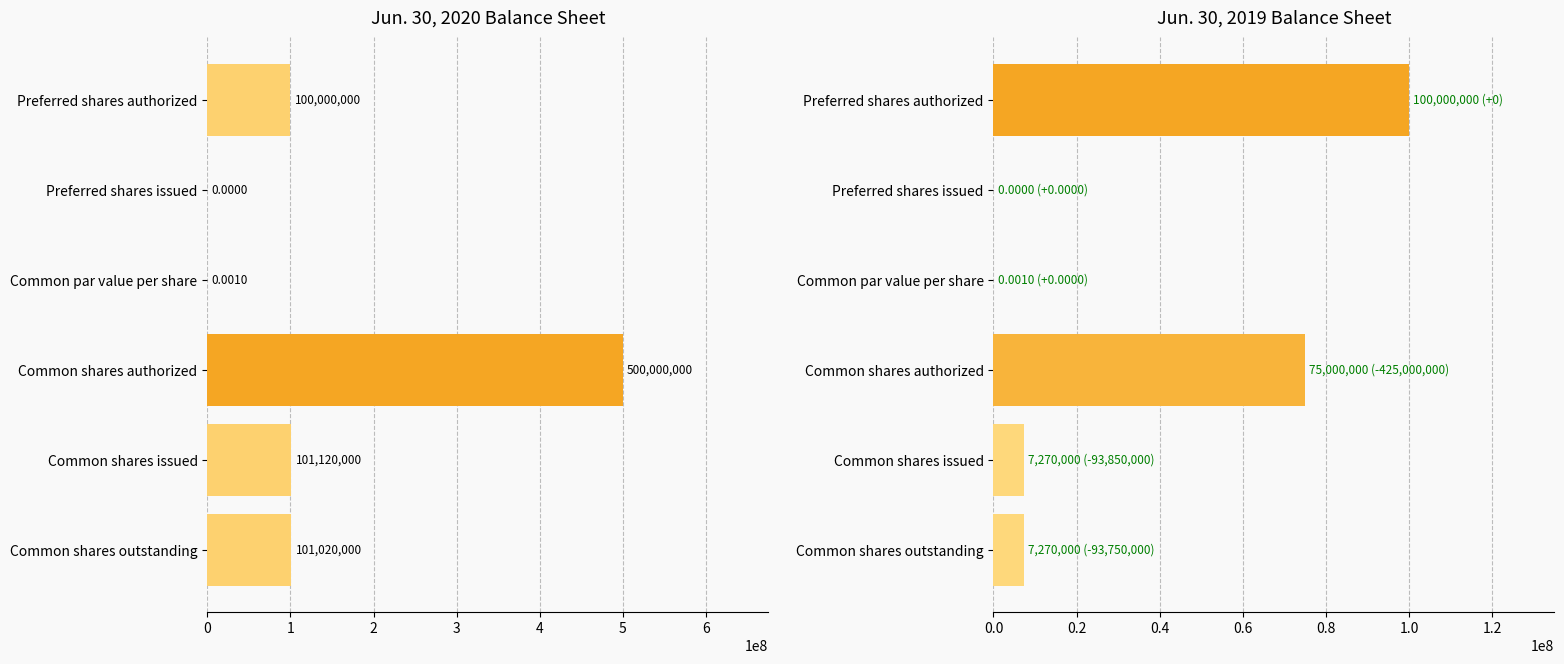

Count the number of categories in the chart.

6